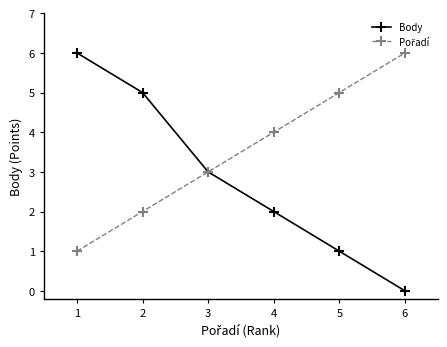

What is the maximum value for Body?

6